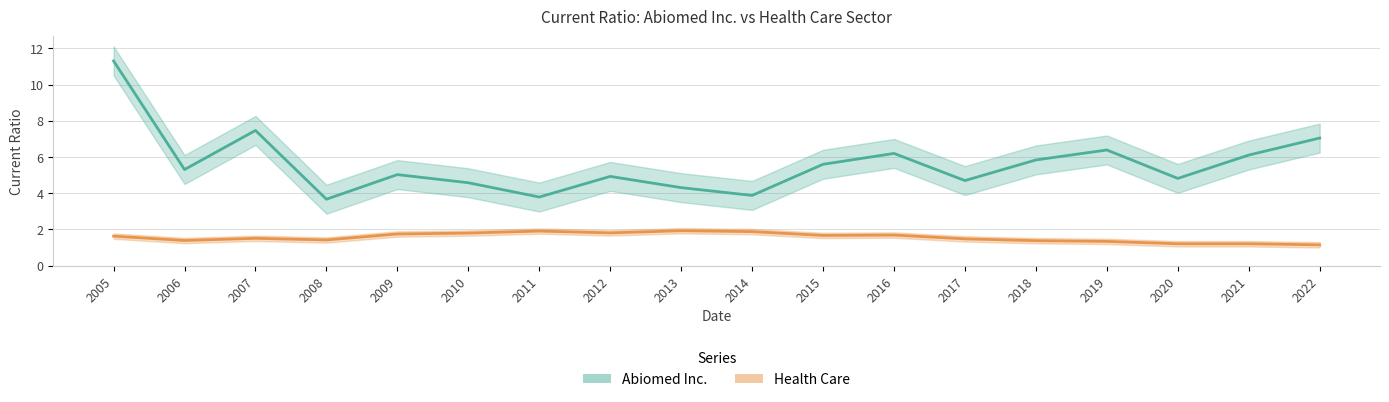

The Health Care series shows 1.5 at 2007. True or false?

True